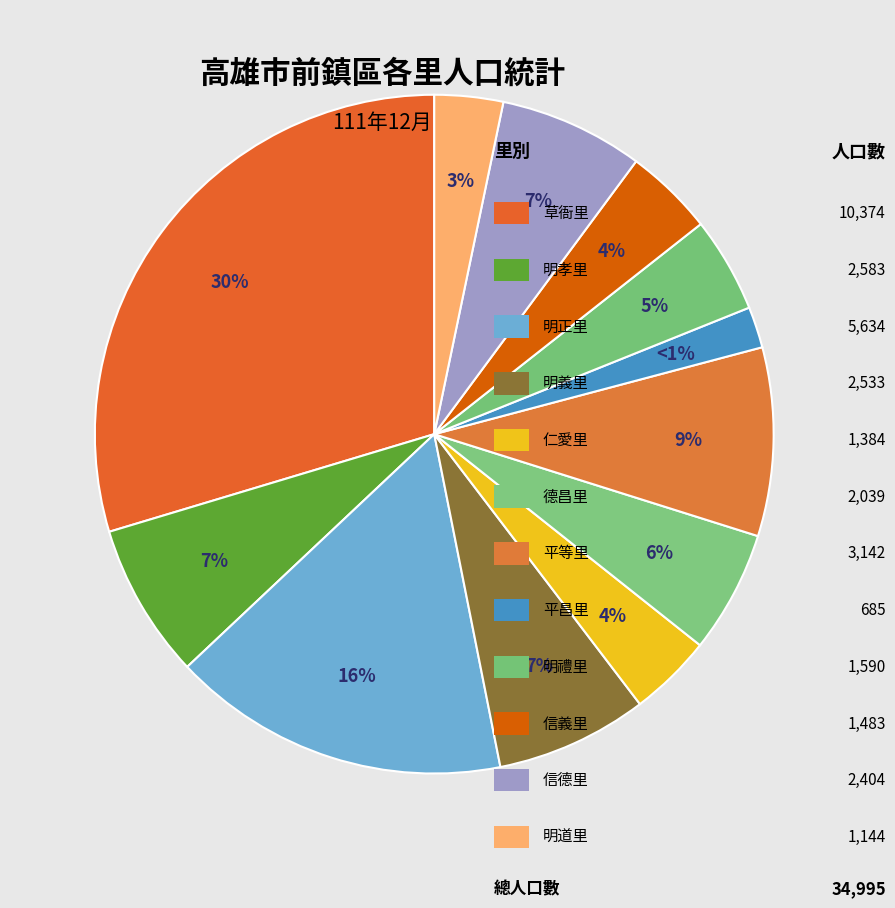

Rank the categories by value from lowest to highest.

平昌里, 明道里, 仁愛里, 信義里, 明禮里, 德昌里, 信德里, 明義里, 明孝里, 平等里, 明正里, 草衙里